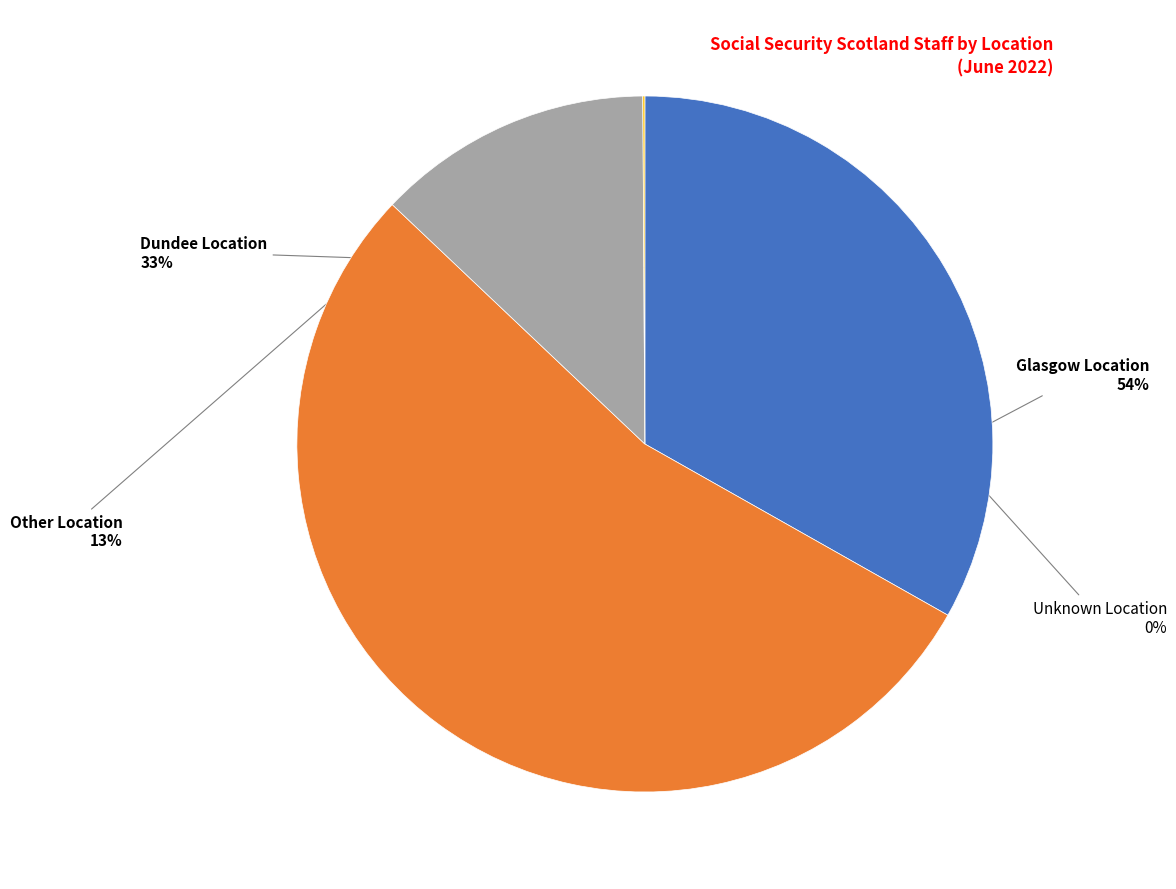

Is there a majority slice in this chart?

Yes